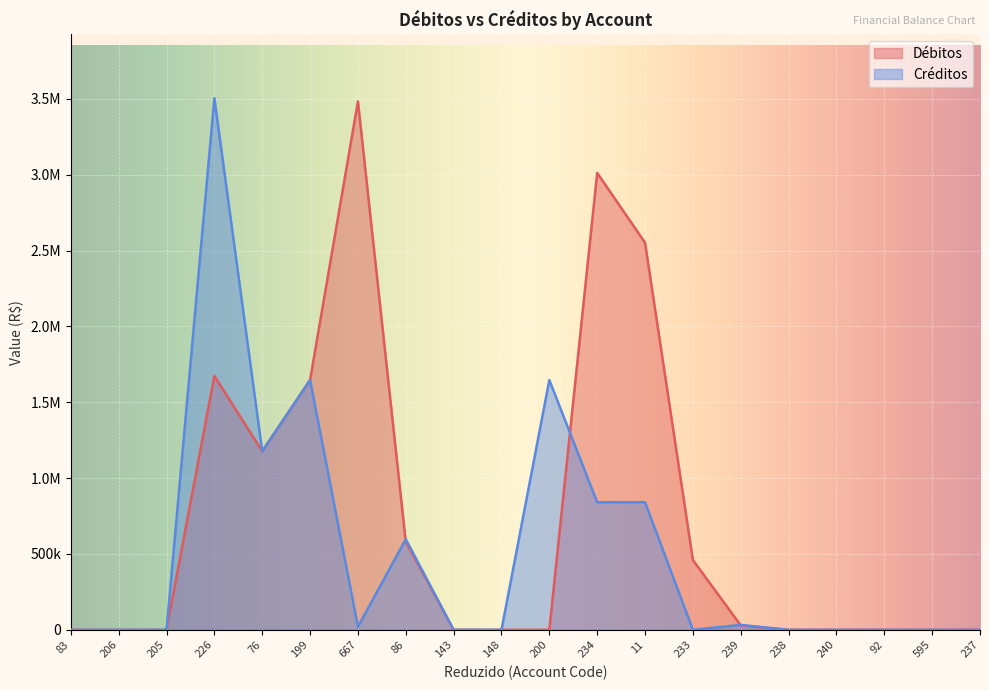

Does the chart display data point markers on the line(s)?

No